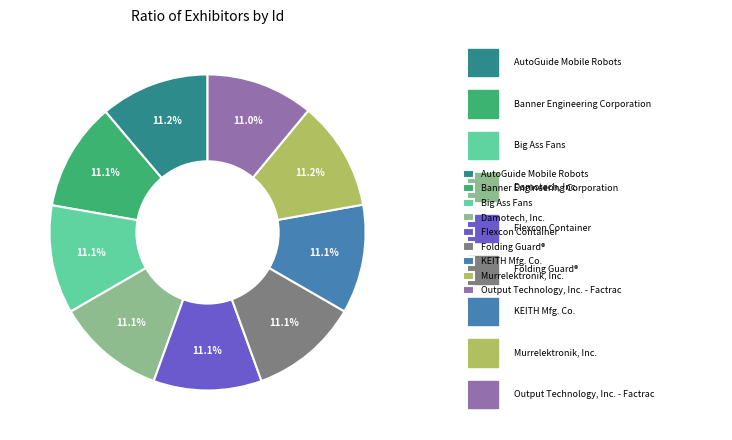

Count the number of slices in the pie.

9